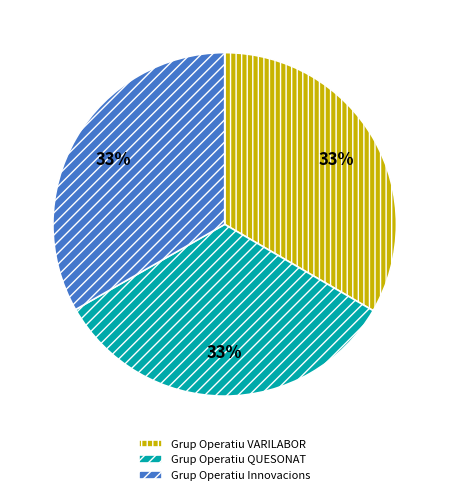

To the nearest percent, what is the combined percentage of Grup Operatiu VARILABOR and Grup Operatiu QUESONAT?

67%